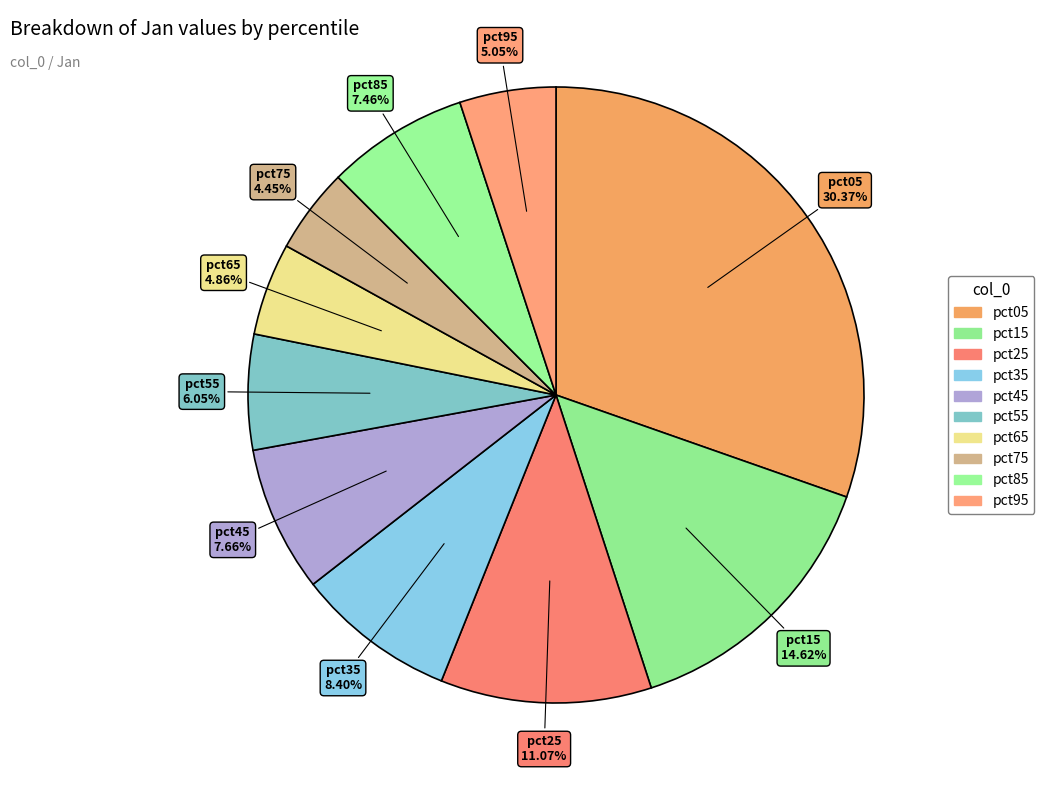

Count the number of slices in the pie.

10